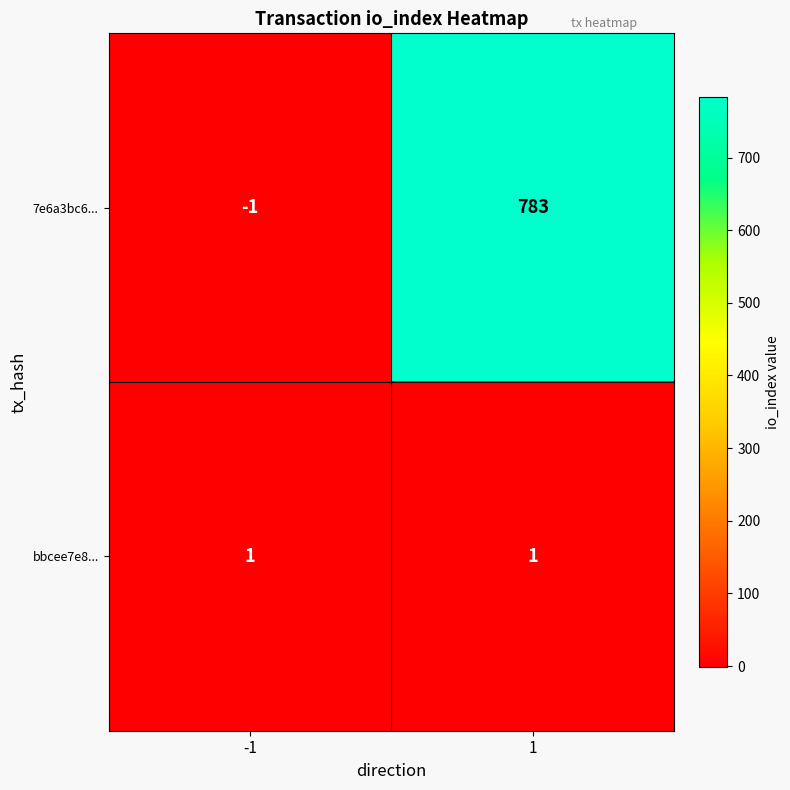

List the series in order of their overall mean, lowest first.

bbcee7e8..., 7e6a3bc6...